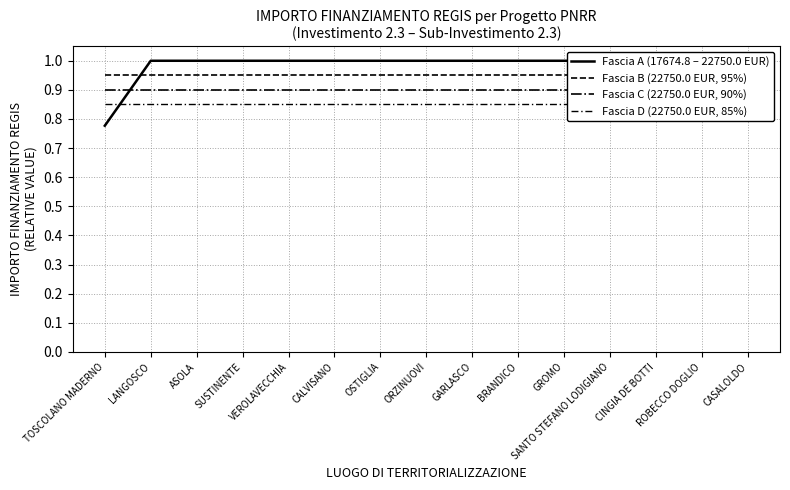

Reading left to right, extract all data points from this chart.

Fascia A (17674.8 – 22750.0 EUR): 0.8	1.0	1.0	1.0	1.0	1.0	1.0	1.0	1.0	1.0	1.0	1.0	1.0	1.0	1.0
Fascia B (22750.0 EUR, 95%): 0.9	0.9	0.9	0.9	0.9	0.9	0.9	0.9	0.9	0.9	0.9	0.9	0.9	0.9	0.9
Fascia C (22750.0 EUR, 90%): 0.9	0.9	0.9	0.9	0.9	0.9	0.9	0.9	0.9	0.9	0.9	0.9	0.9	0.9	0.9
Fascia D (22750.0 EUR, 85%): 0.8	0.8	0.8	0.8	0.8	0.8	0.8	0.8	0.8	0.8	0.8	0.8	0.8	0.8	0.8